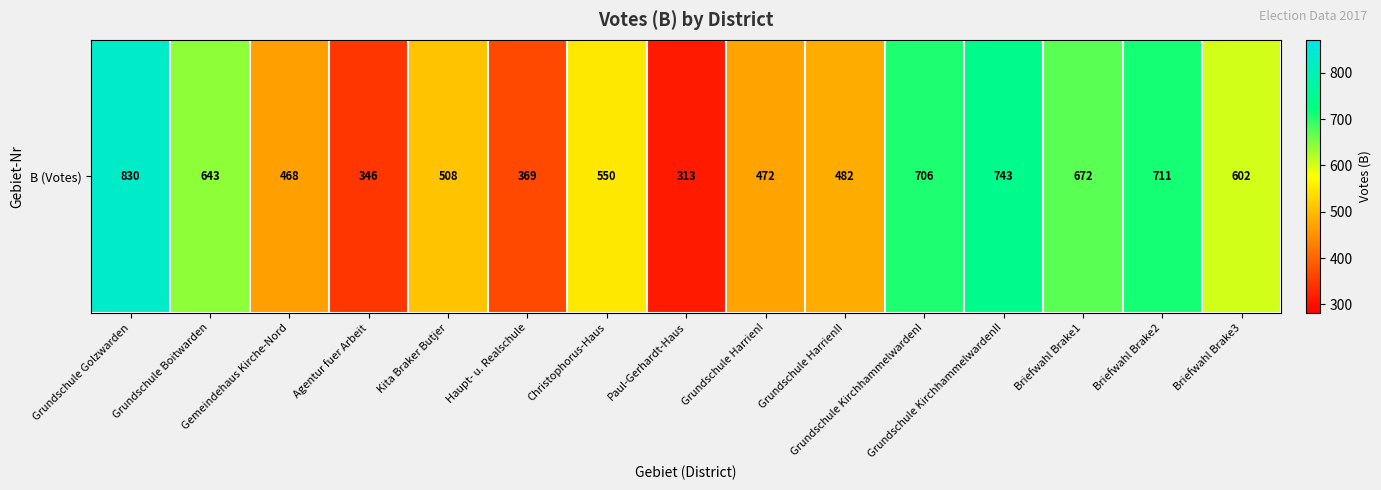

What is the smallest value displayed?

313